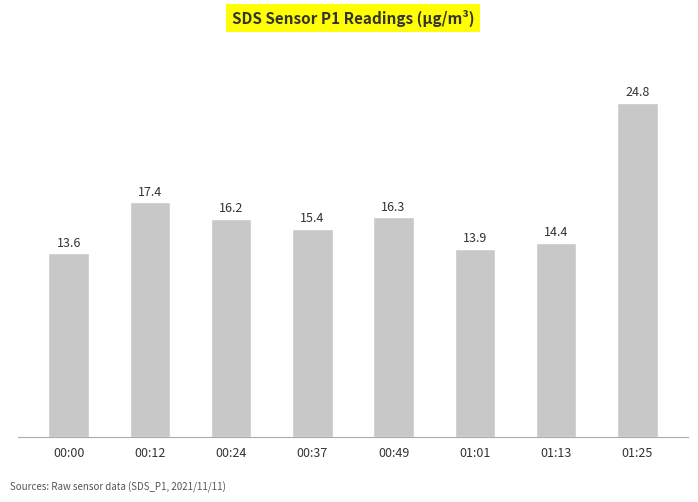

What position from the right is 00:24?

6